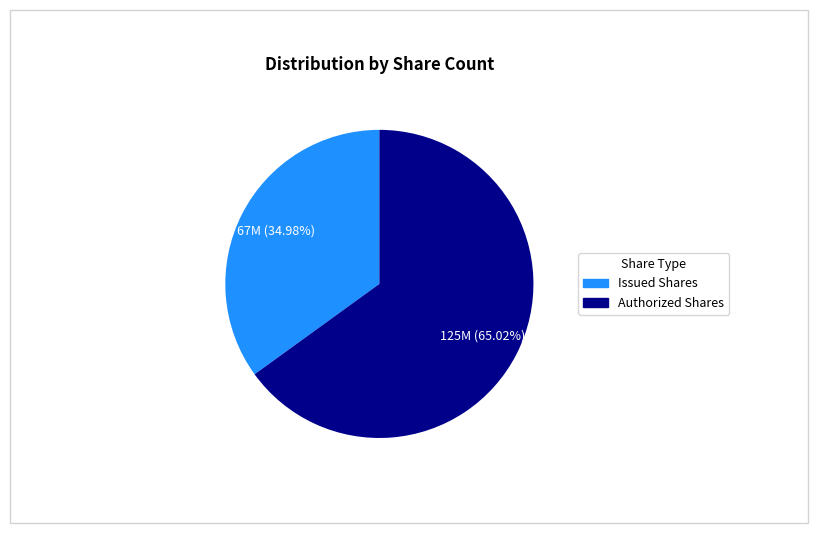

What is the majority slice?

Authorized Shares